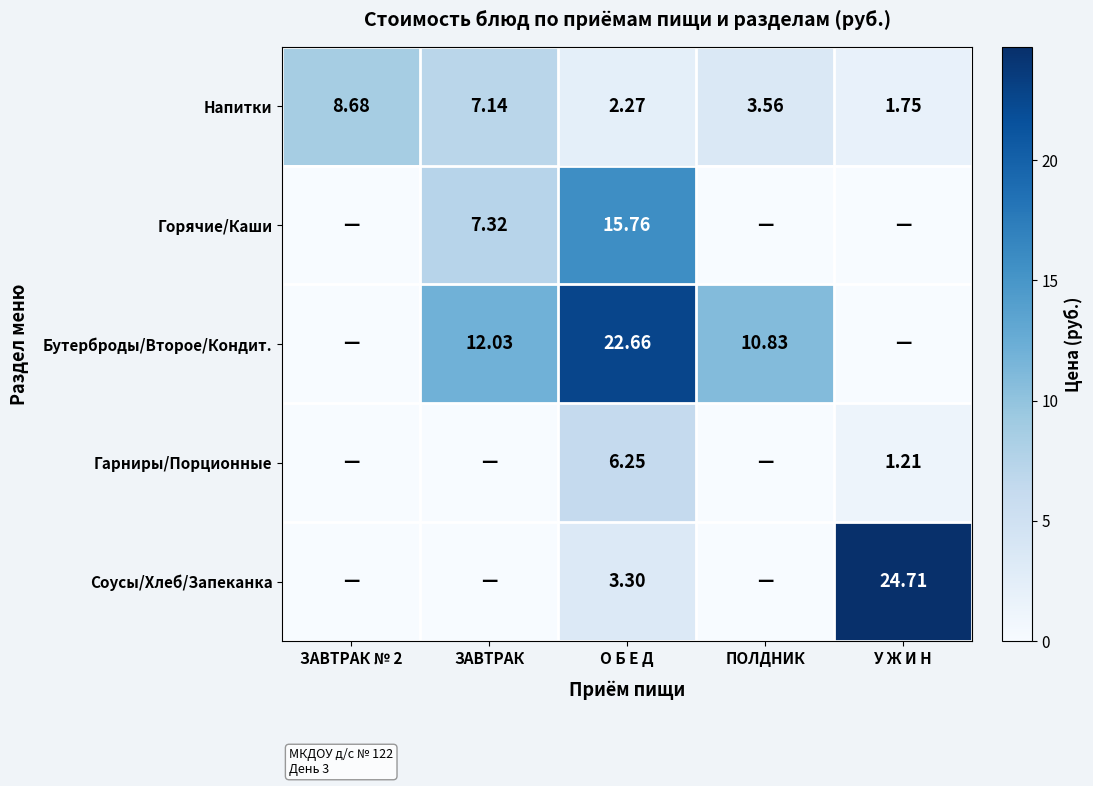

Between ЗАВТРАК № 2 and О Б Е Д, which is larger?

ЗАВТРАК № 2